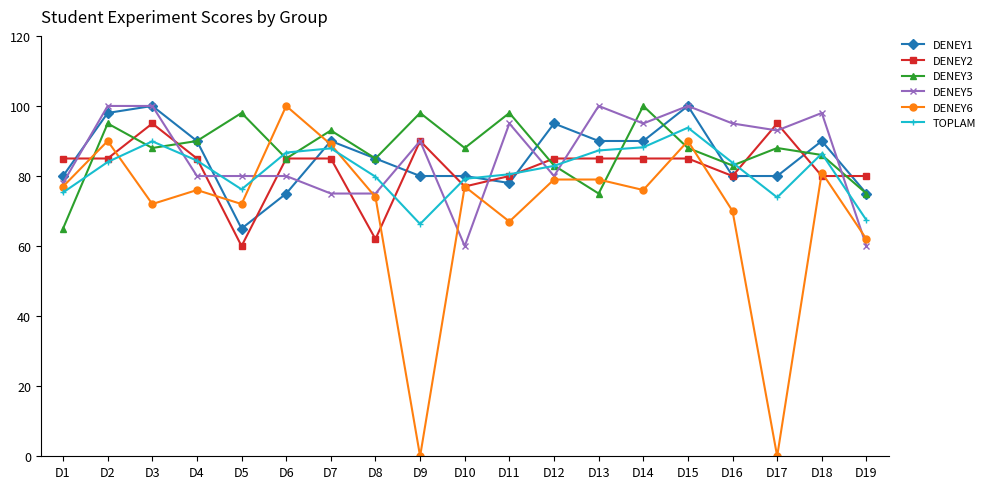

True or false: DENEY2 has a value of 117.0 at D13.

False